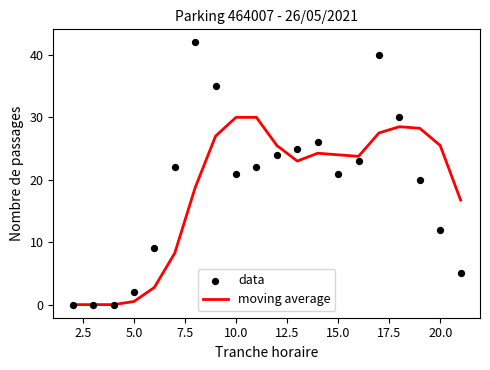

At how many categories does at least one series exceed 3?

16